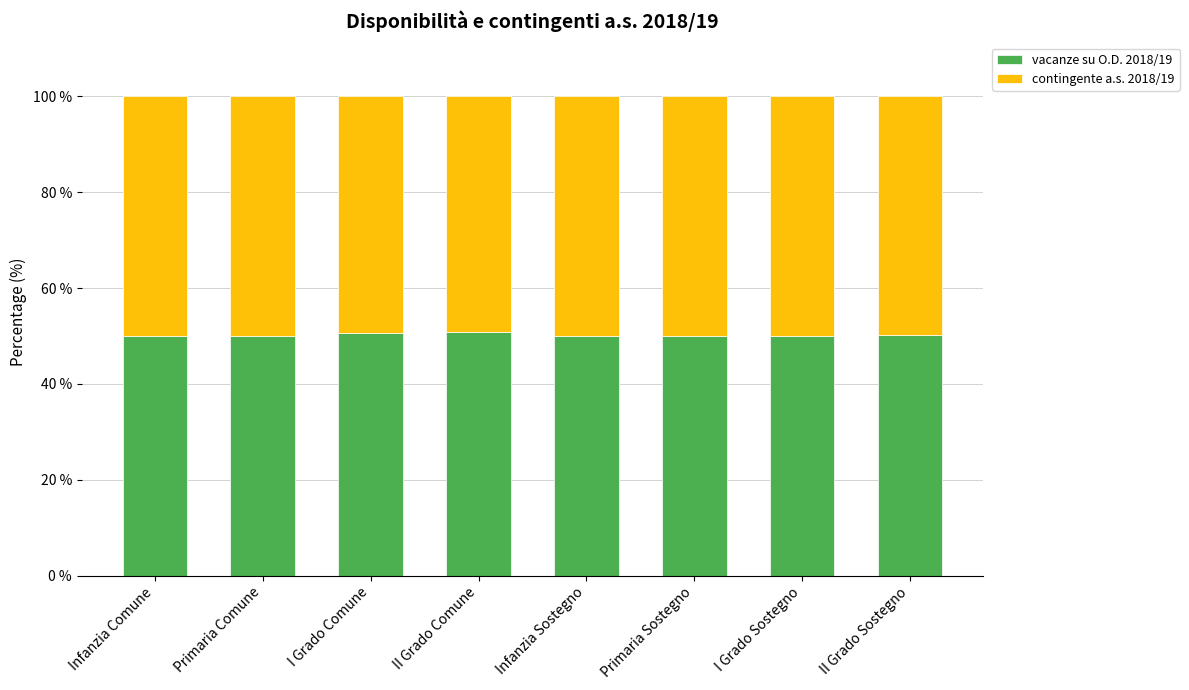

What is the lowest value of the vacanze su O.D. 2018/19 series?

50.0